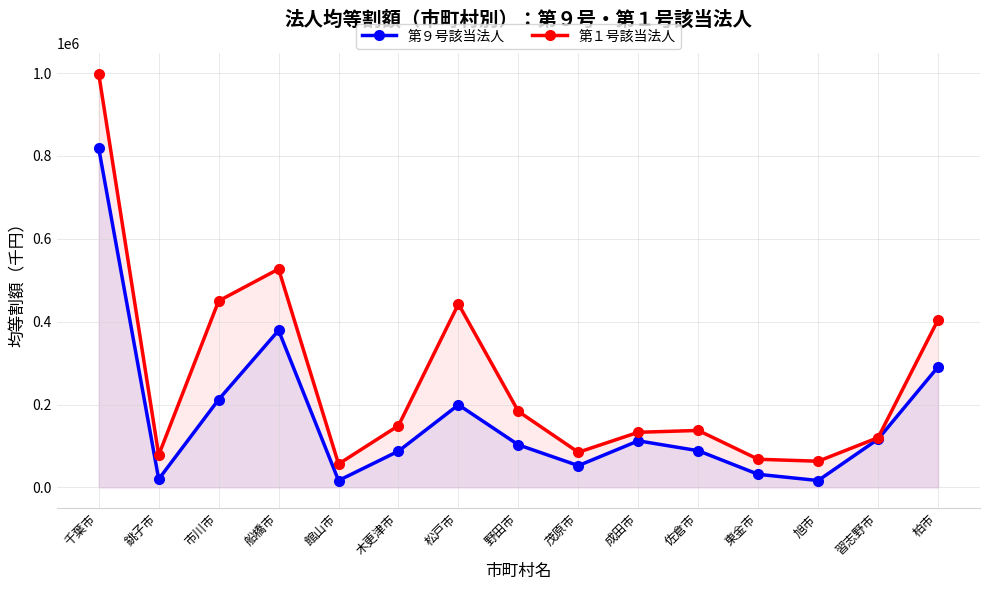

What is the difference between the highest and lowest values at 市川市?

238114